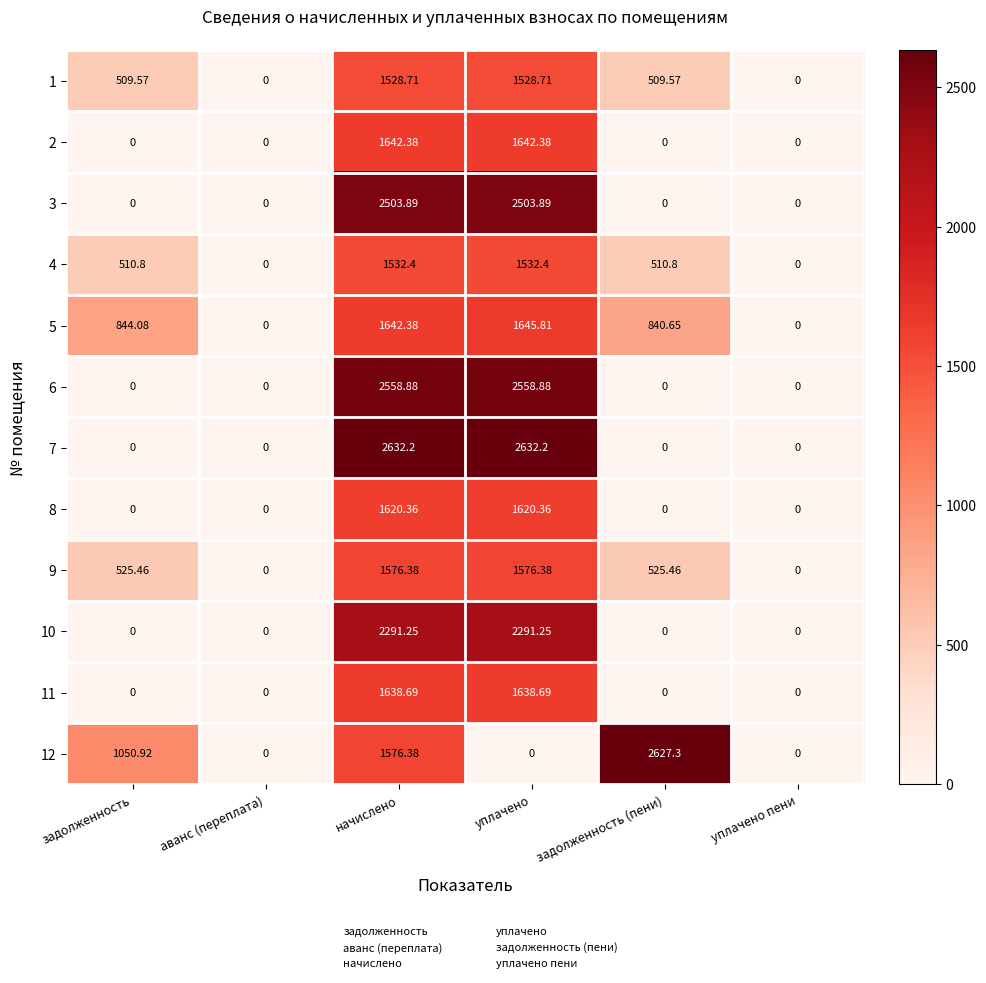

At which label is 12 closest to 1313?

задолженность